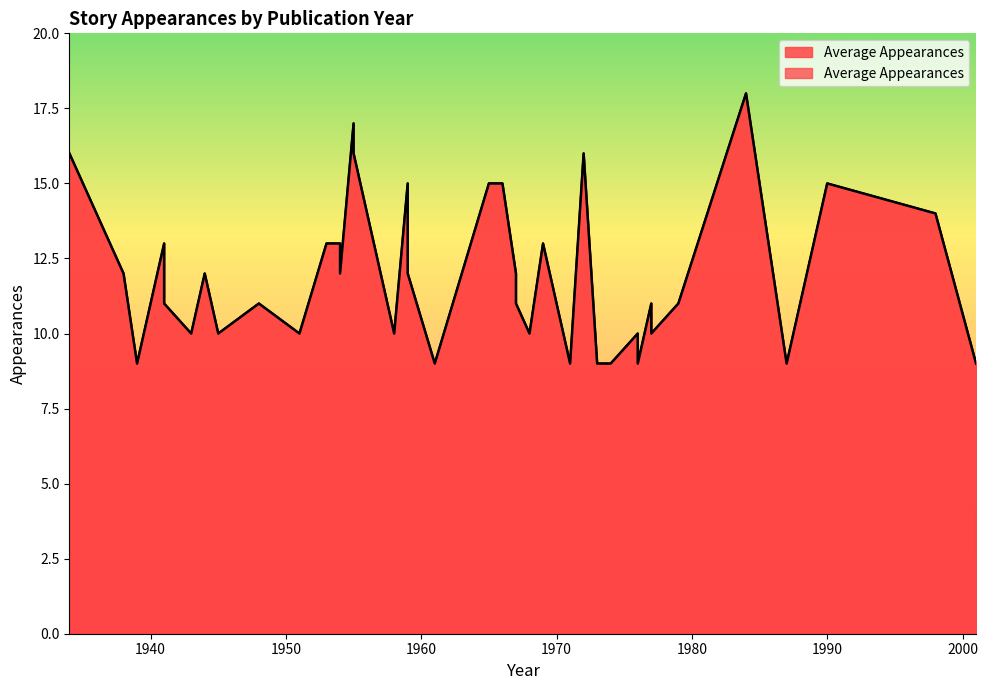

The chart shows a value of 9 at 1987. True or false?

True